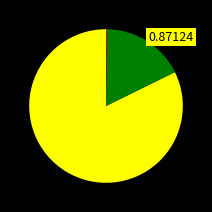

Does any single category account for the majority?

Yes